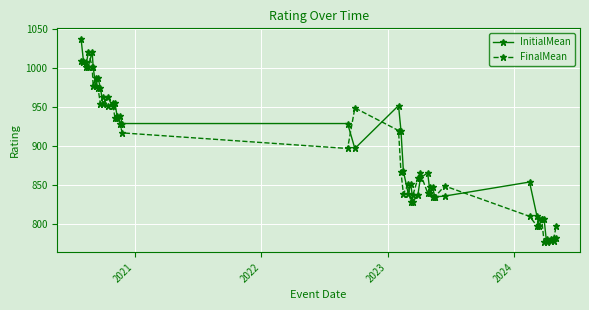

Rank the series by their maximum value, from highest to lowest.

InitialMean, FinalMean